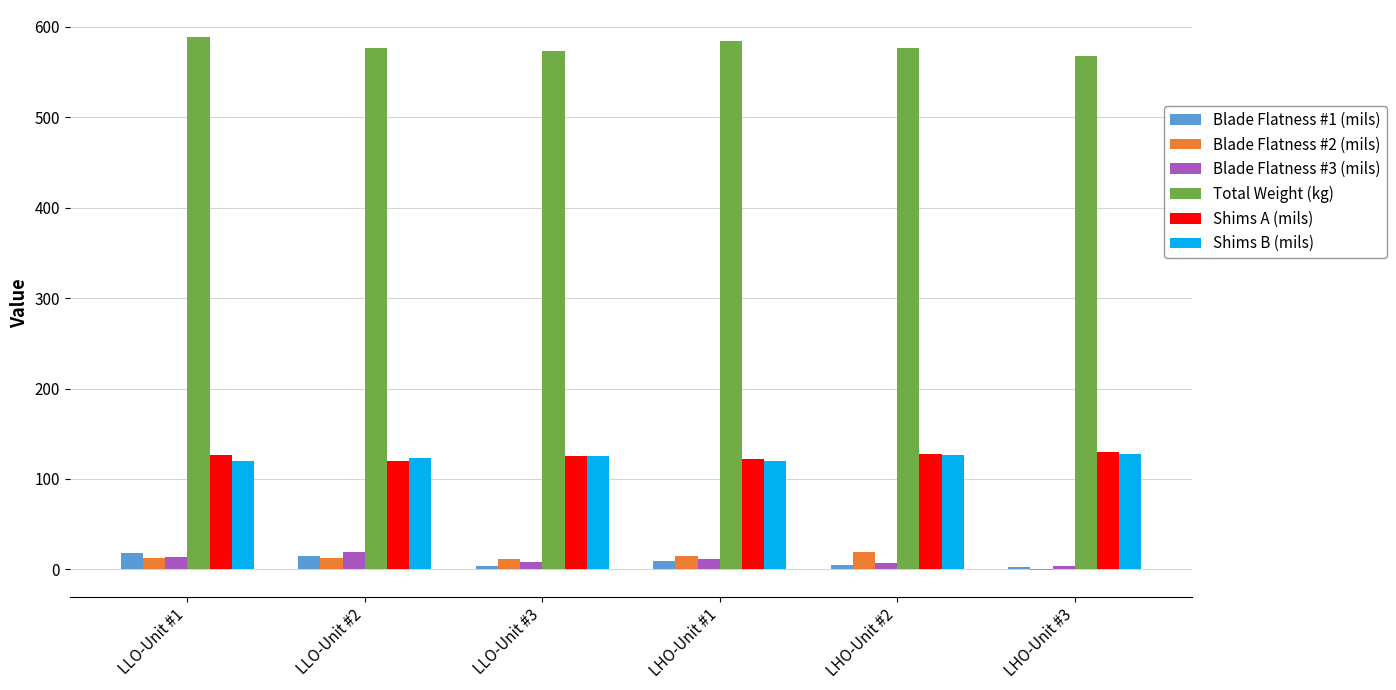

What is the sum of all Blade Flatness #3 (mils) values?

62.5